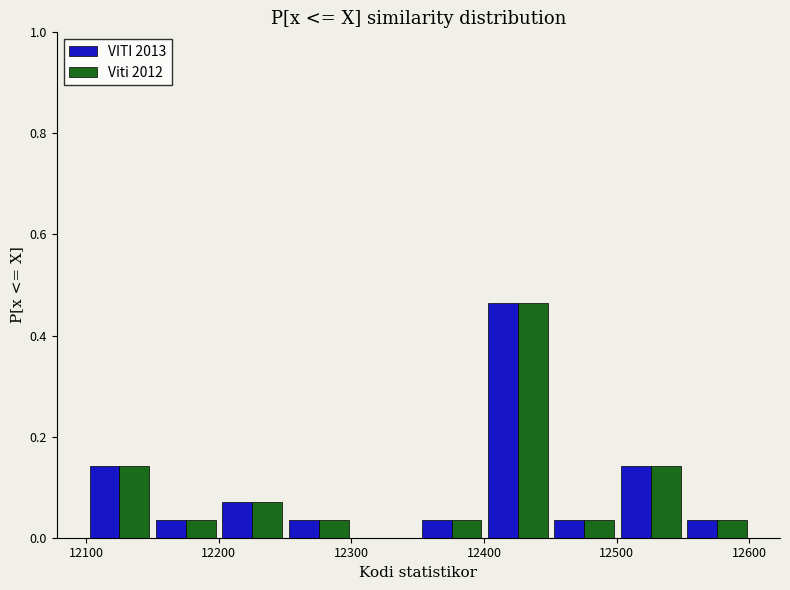

In the VITI 2013 series, which range on the x-axis has the tallest bar?

12400 to 12450